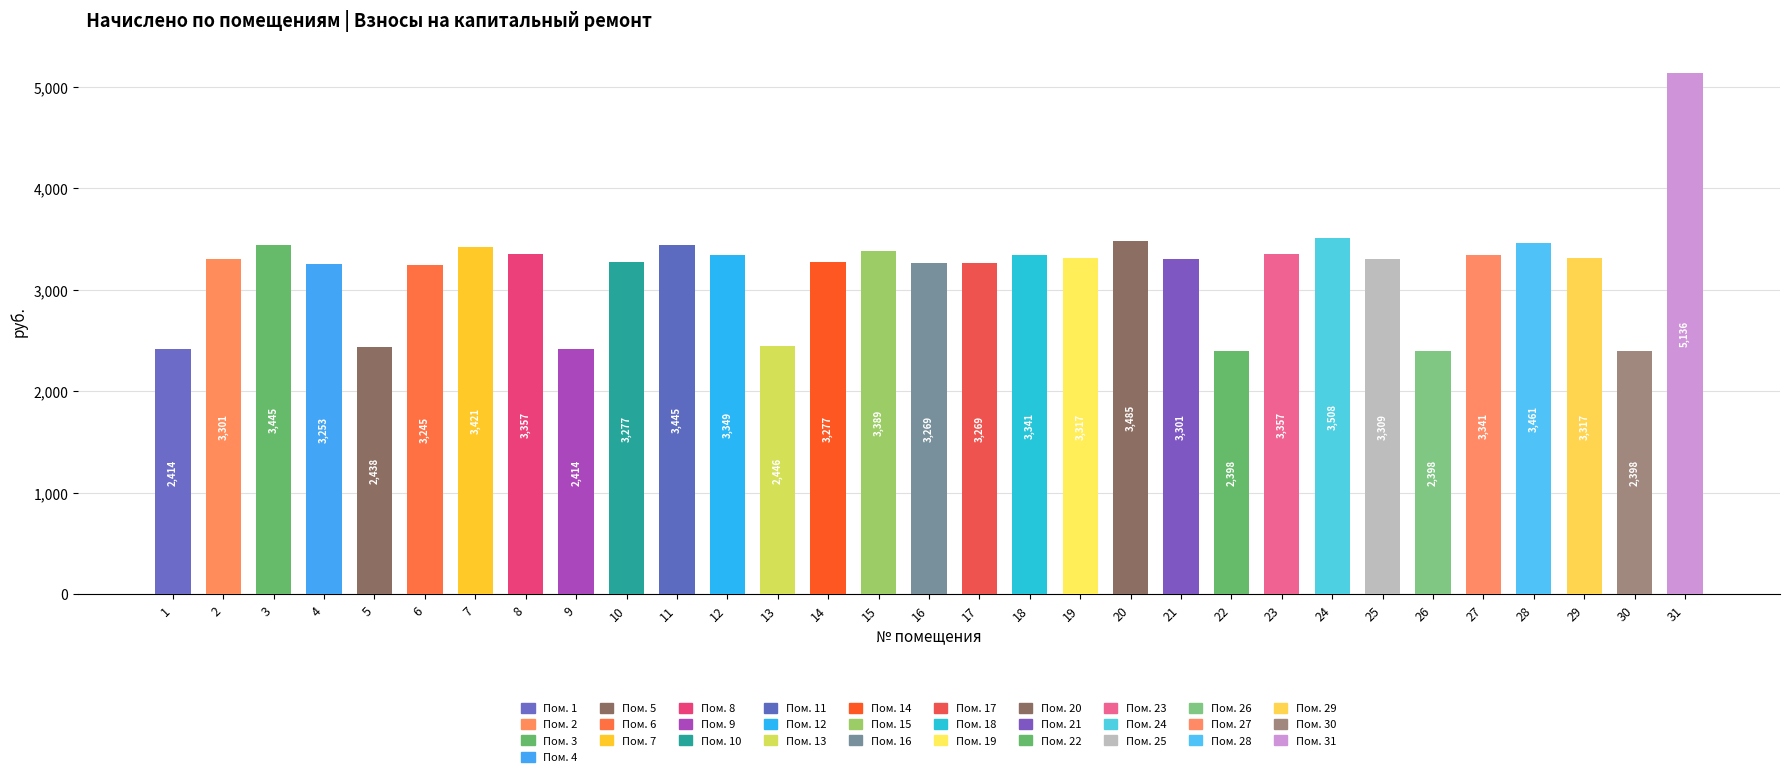

The chart shows a value of 3300.7 at 2. True or false?

True